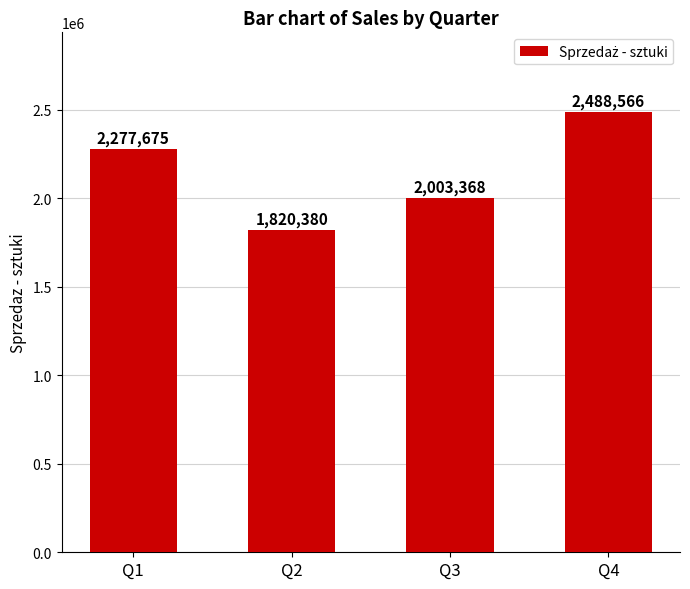

List the labels in order of value, smallest first.

Q2, Q3, Q1, Q4